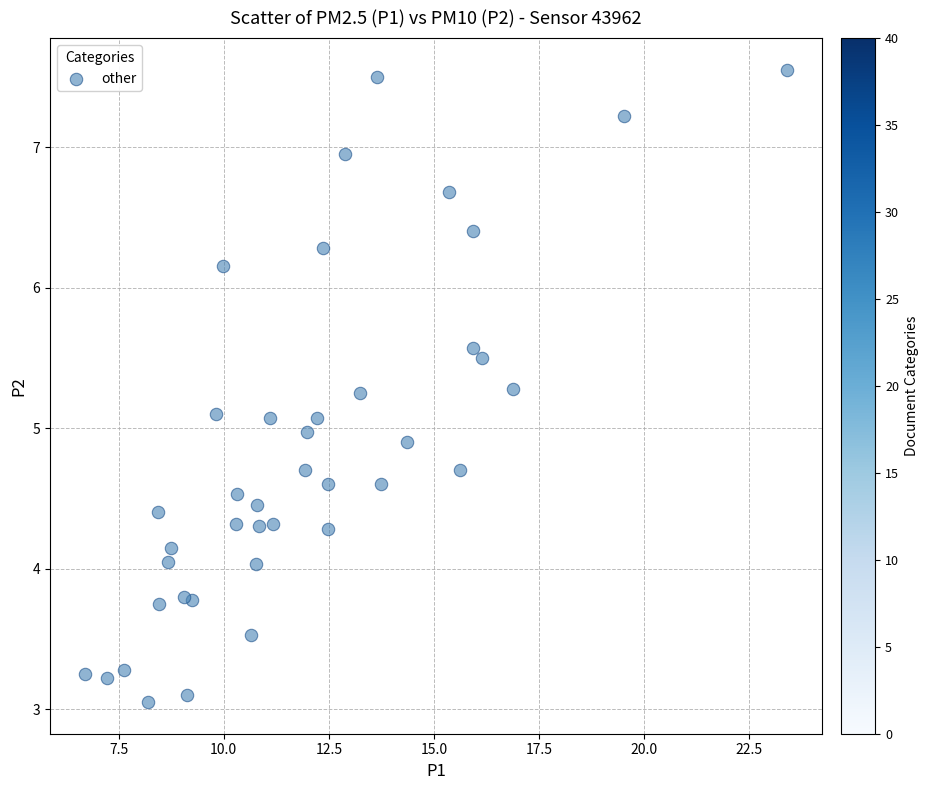

What is the range of X values (max minus min)?

16.7